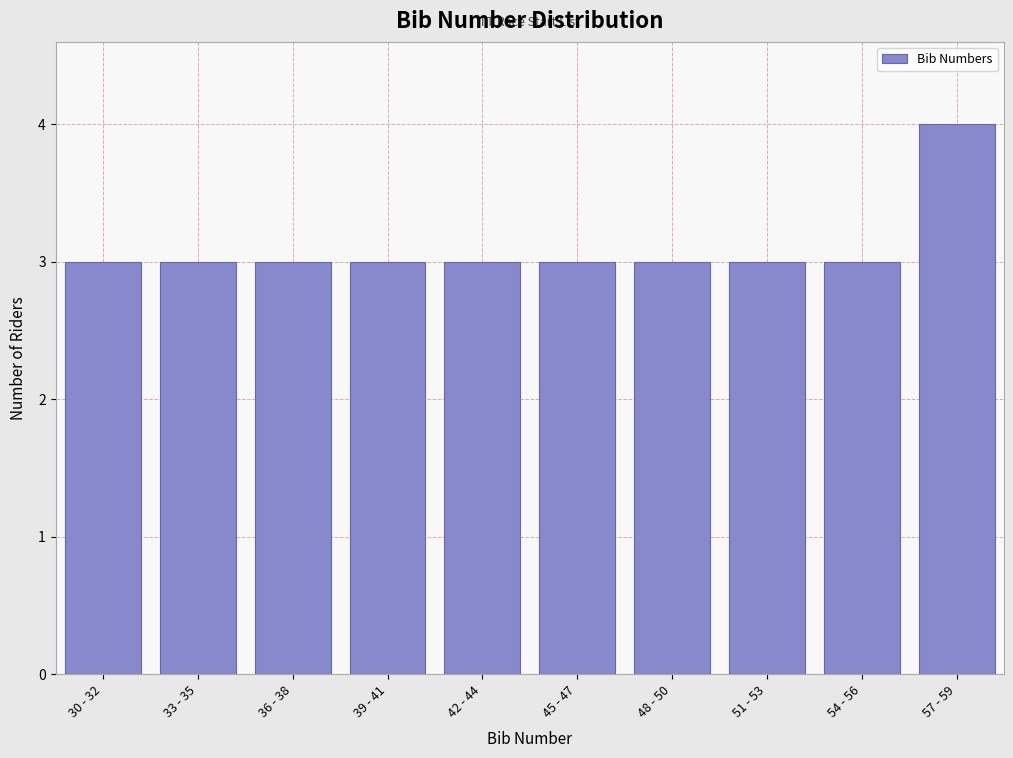

Reading right to left, list all the values displayed in this chart.

57 - 59=4	54 - 56=3	51 - 53=3	48 - 50=3	45 - 47=3	42 - 44=3	39 - 41=3	36 - 38=3	33 - 35=3	30 - 32=3